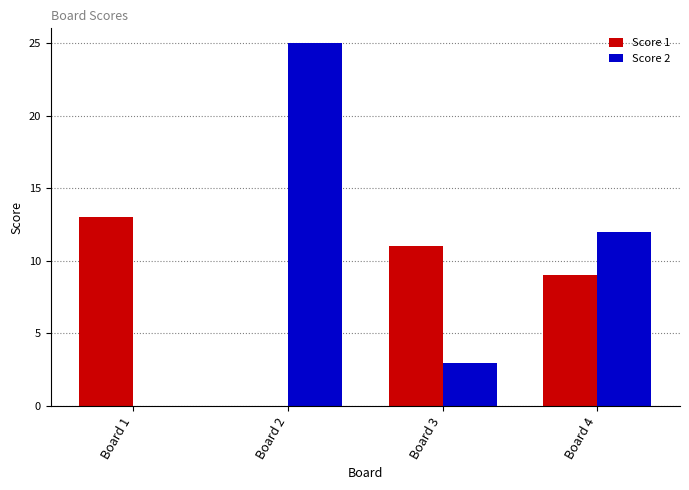

What are all the series names shown in the legend?

Score 1, Score 2